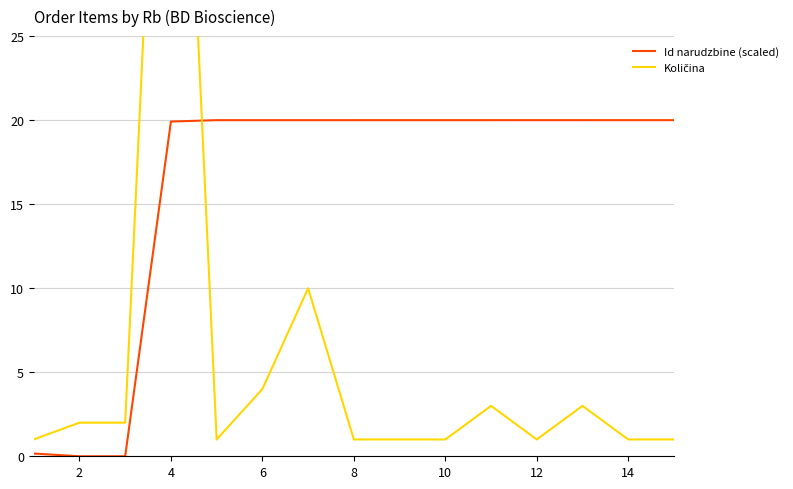

How many values in Id narudzbine (scaled) are above zero?

14